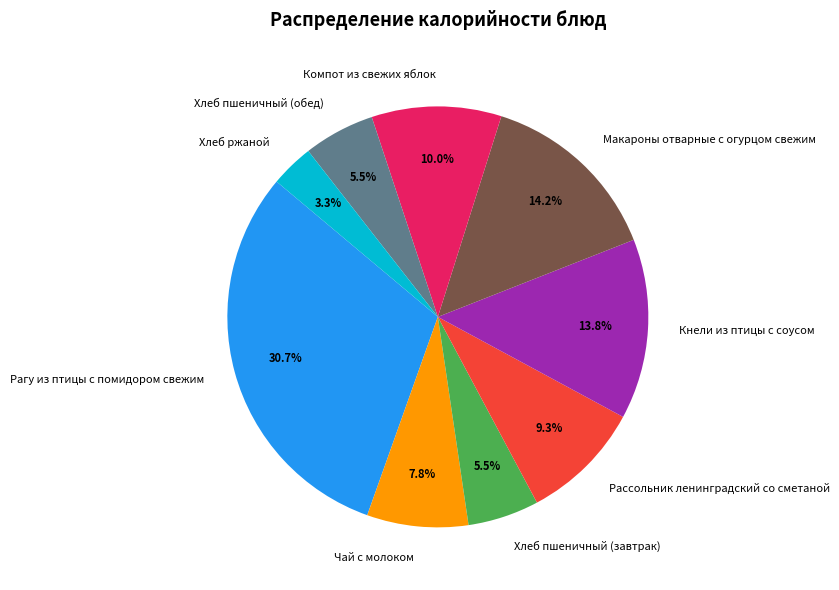

What percentage is the Макароны отварные с огурцом свежим slice, to the nearest percent?

14%